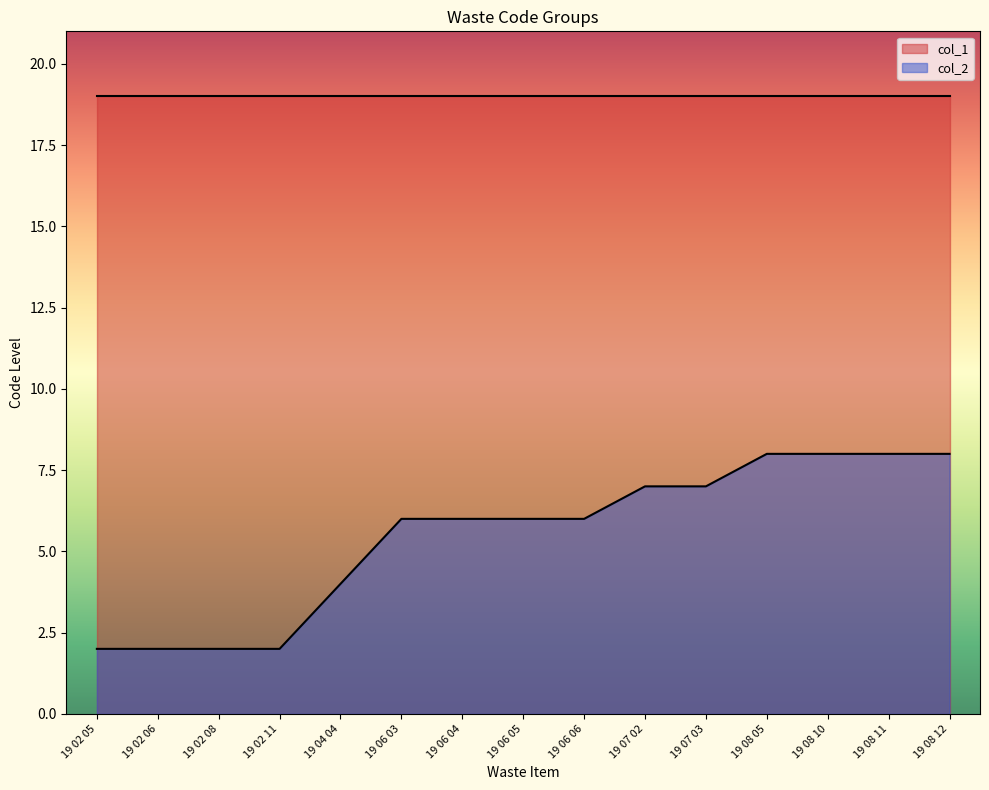

List the labels in order of value, smallest first.

19 02 05, 19 02 06, 19 02 08, 19 02 11, 19 04 04, 19 06 03, 19 06 04, 19 06 05, 19 06 06, 19 07 02, 19 07 03, 19 08 05, 19 08 10, 19 08 11, 19 08 12